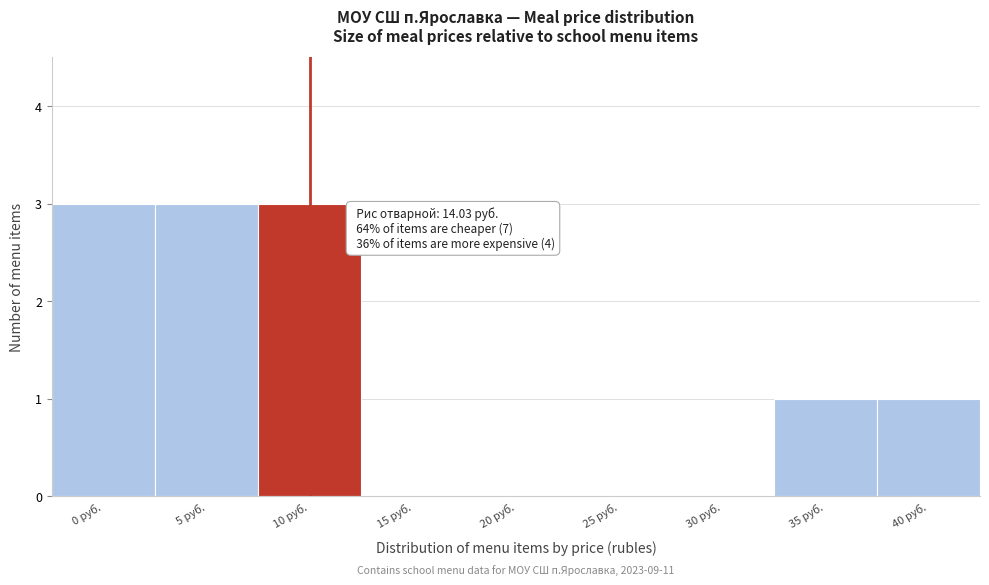

Reading left to right, what are all the values shown in this chart?

0 руб.=3	5 руб.=3	10 руб.=3	15 руб.=0	20 руб.=0	25 руб.=0	30 руб.=0	35 руб.=1	40 руб.=1